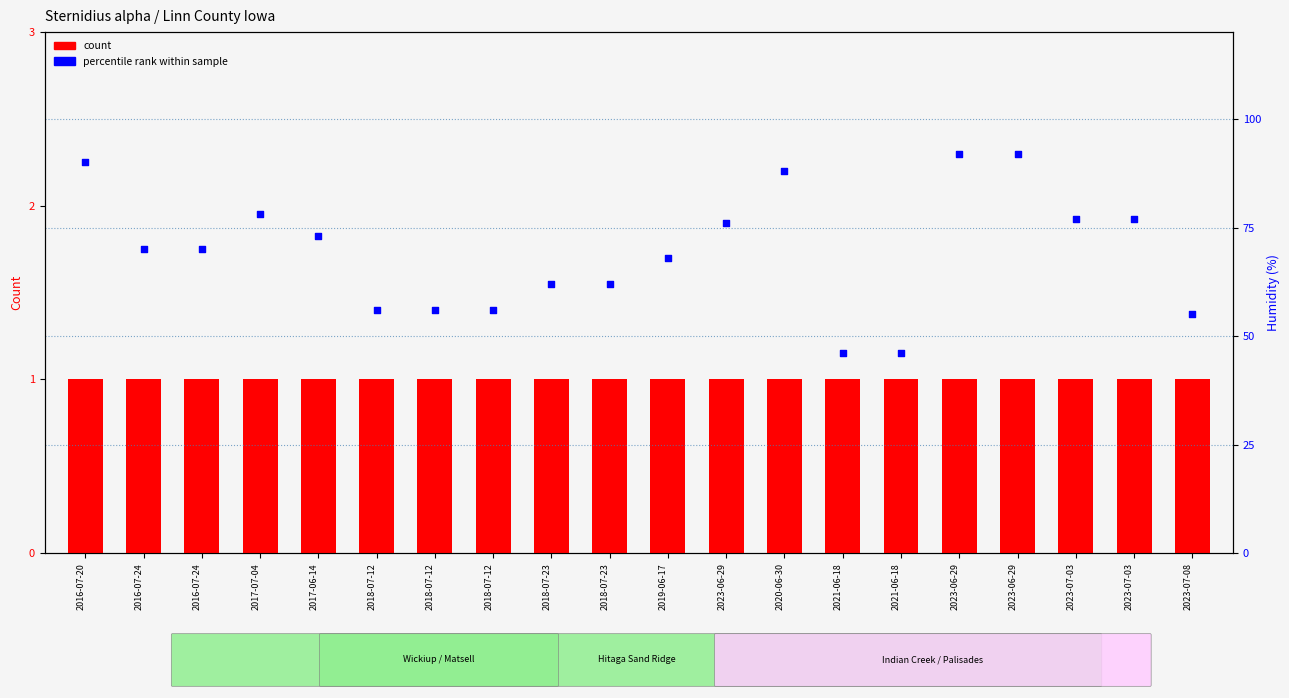

Which series reaches the maximum Y coordinate?

percentile rank within sample